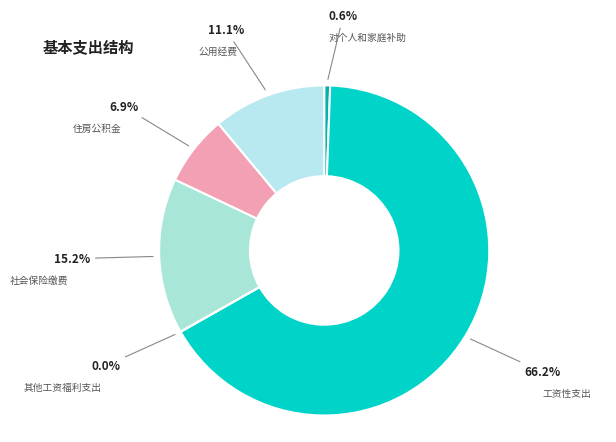

Combined, what portion of the pie is 公用经费 and 工资性支出?

77.3%